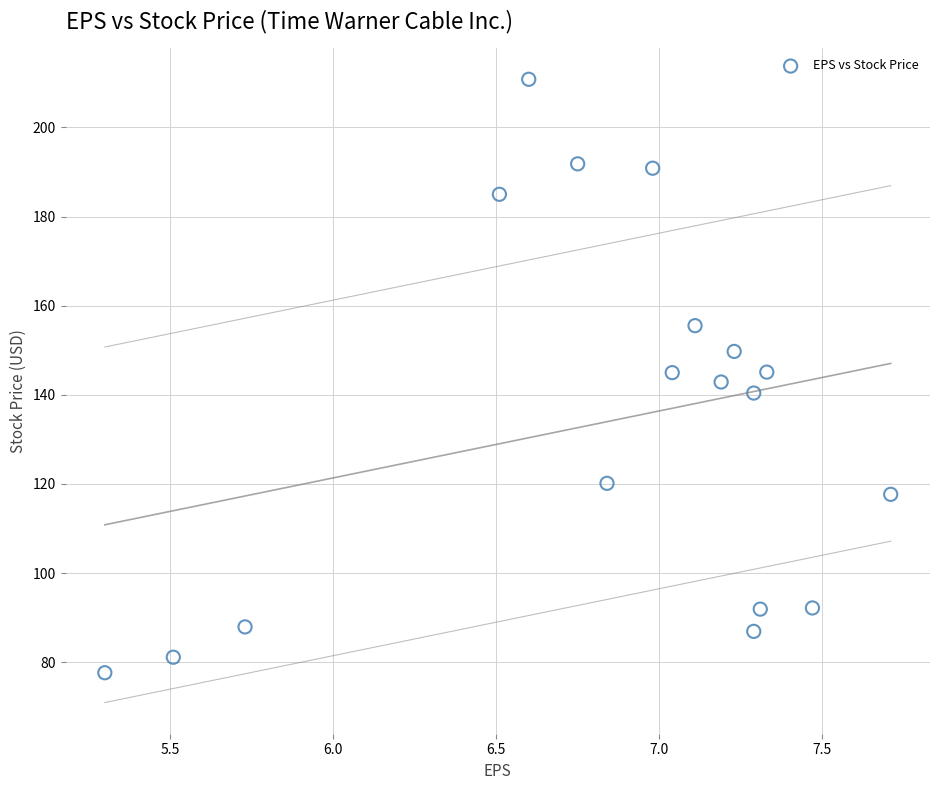

What is the range of X values (max minus min)?

2.4